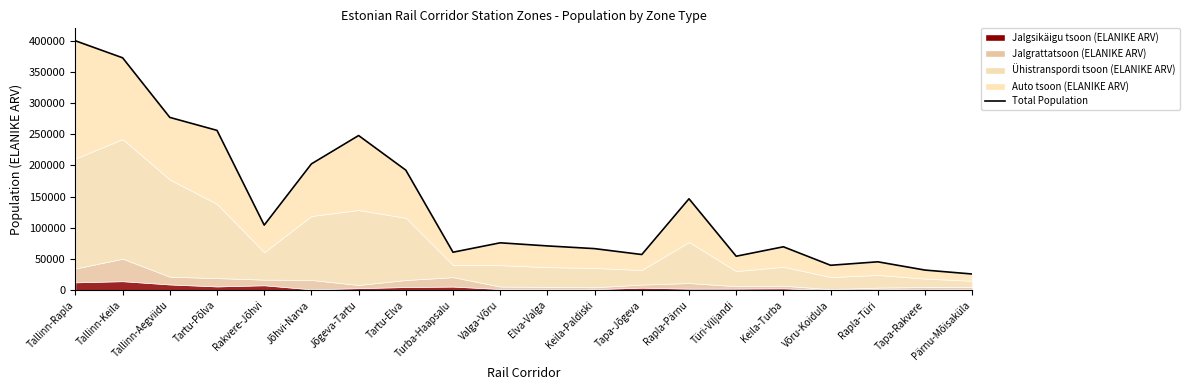

What is the value of the 10th point from the left?

75959.6